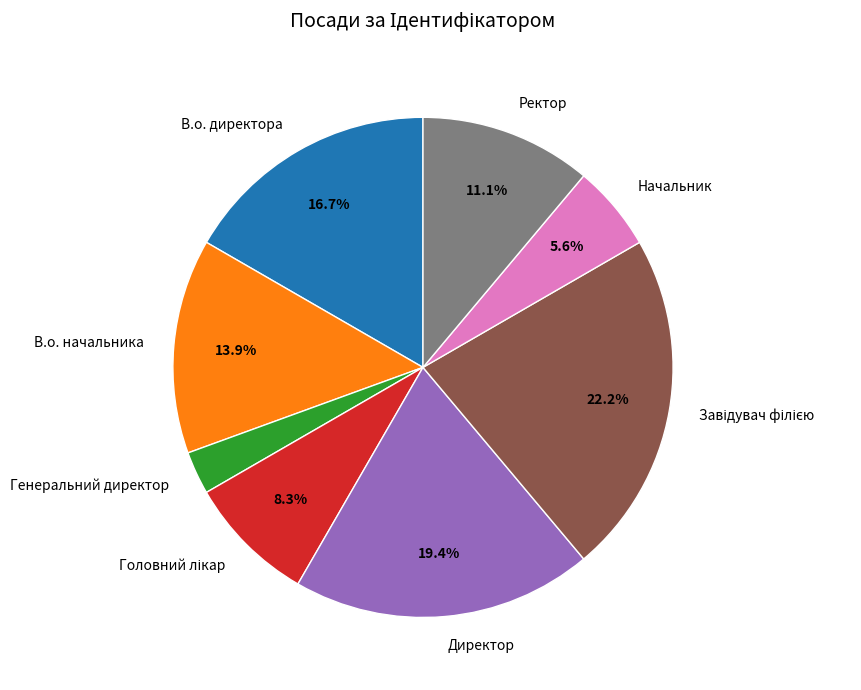

Approximately how many times larger is the value at Ректор compared to В.о. начальника?

0.8